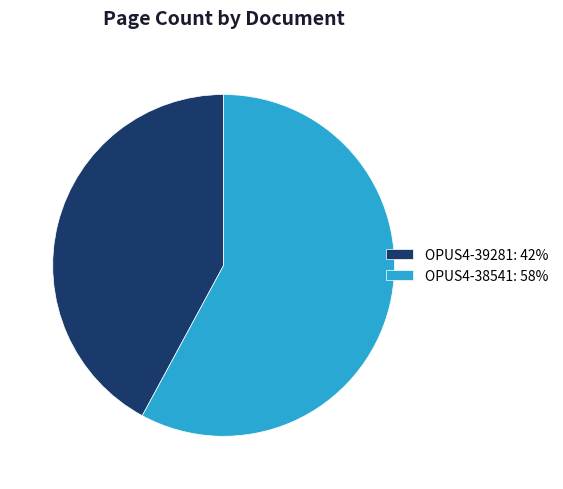

Which category has the biggest portion of the pie?

OPUS4-38541